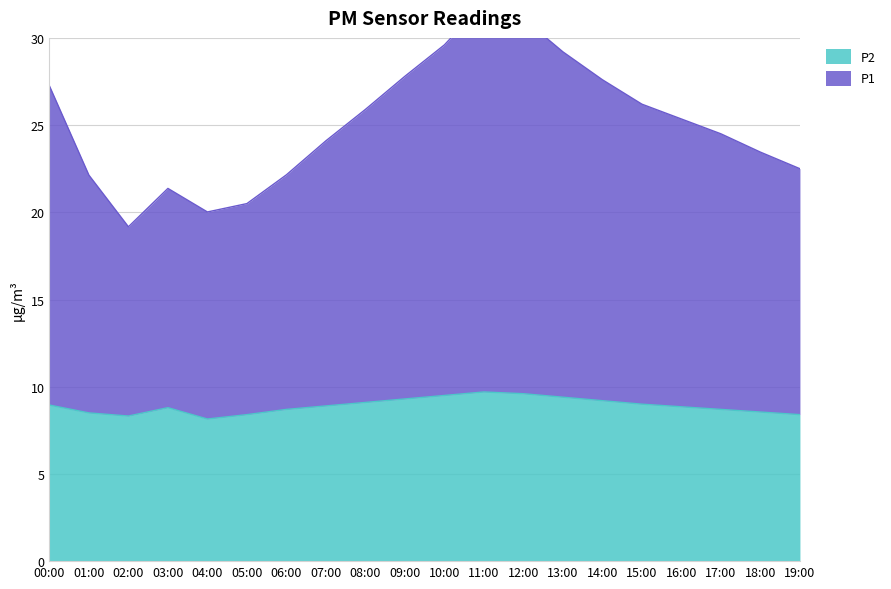

How many lines are shown in the chart?

2